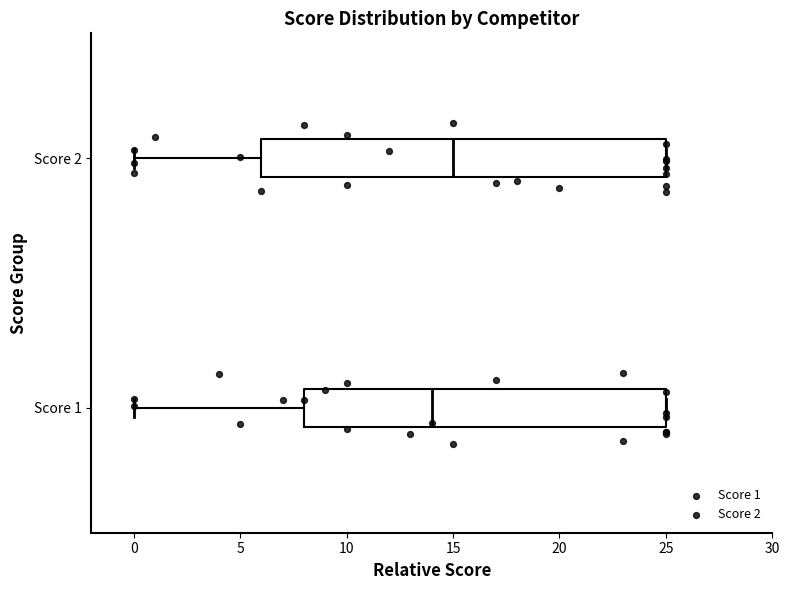

Comparing the boxes themselves (not the whiskers), which one is the widest?

Score 2